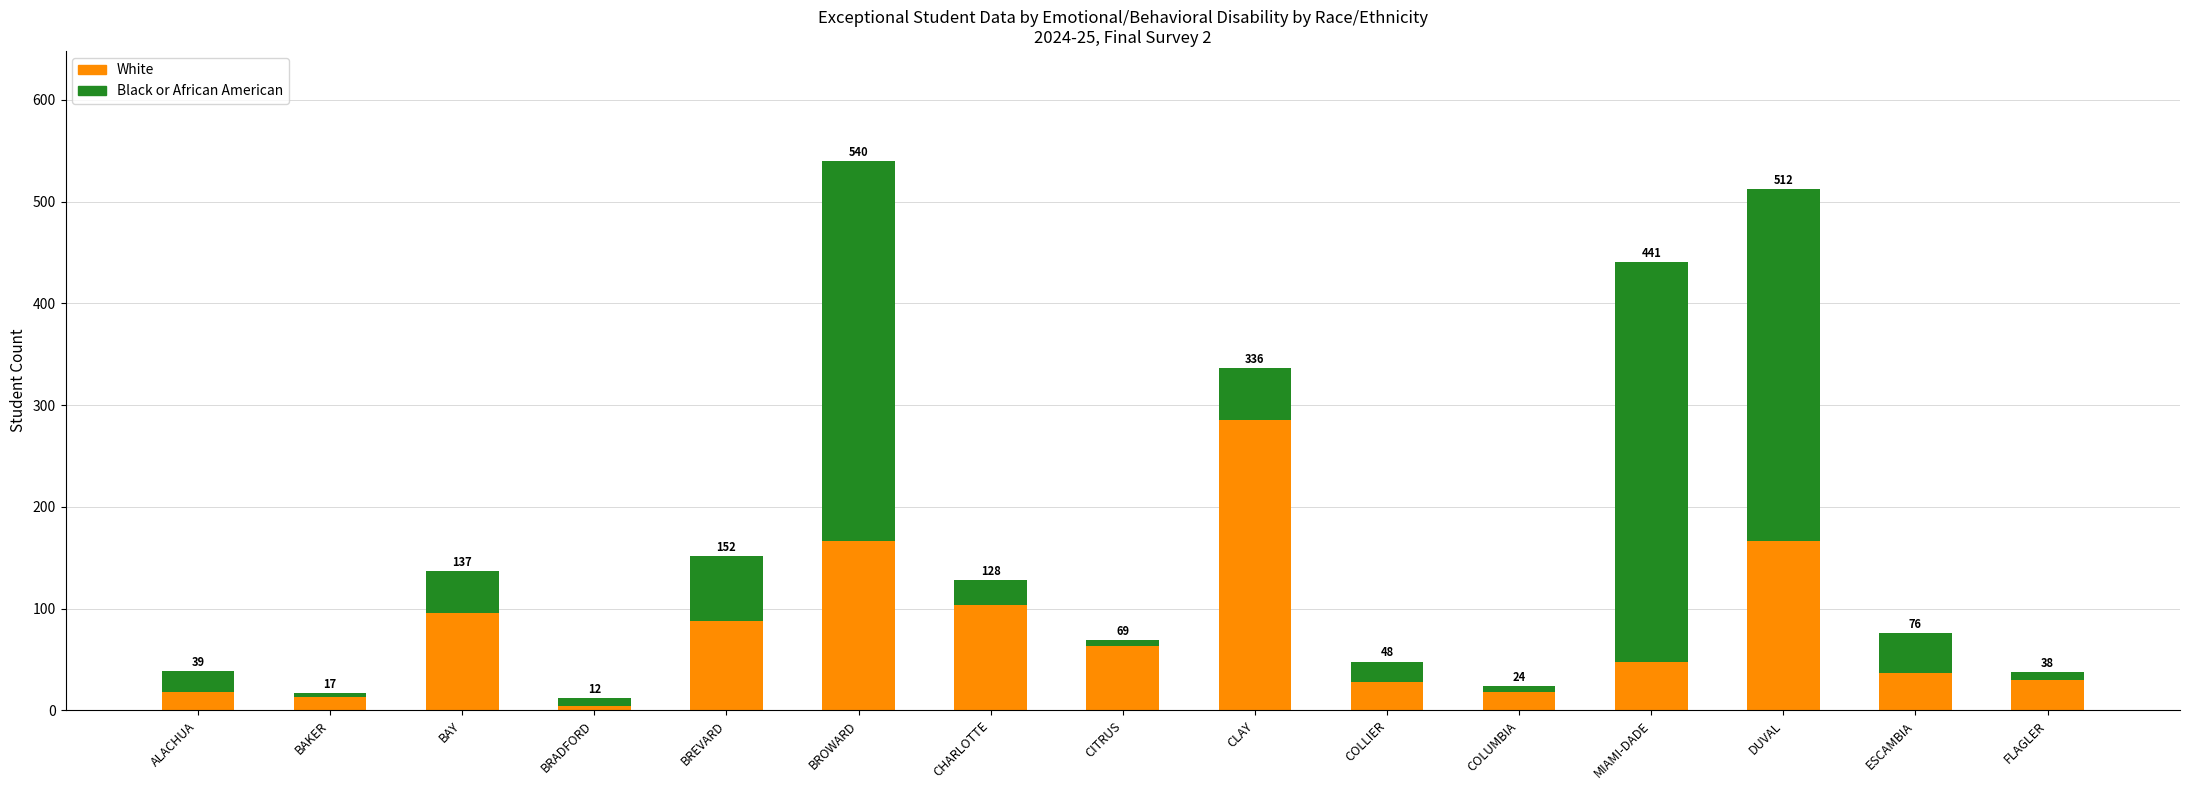

What is the difference between the maximum and minimum values in the Black or African American series?

389